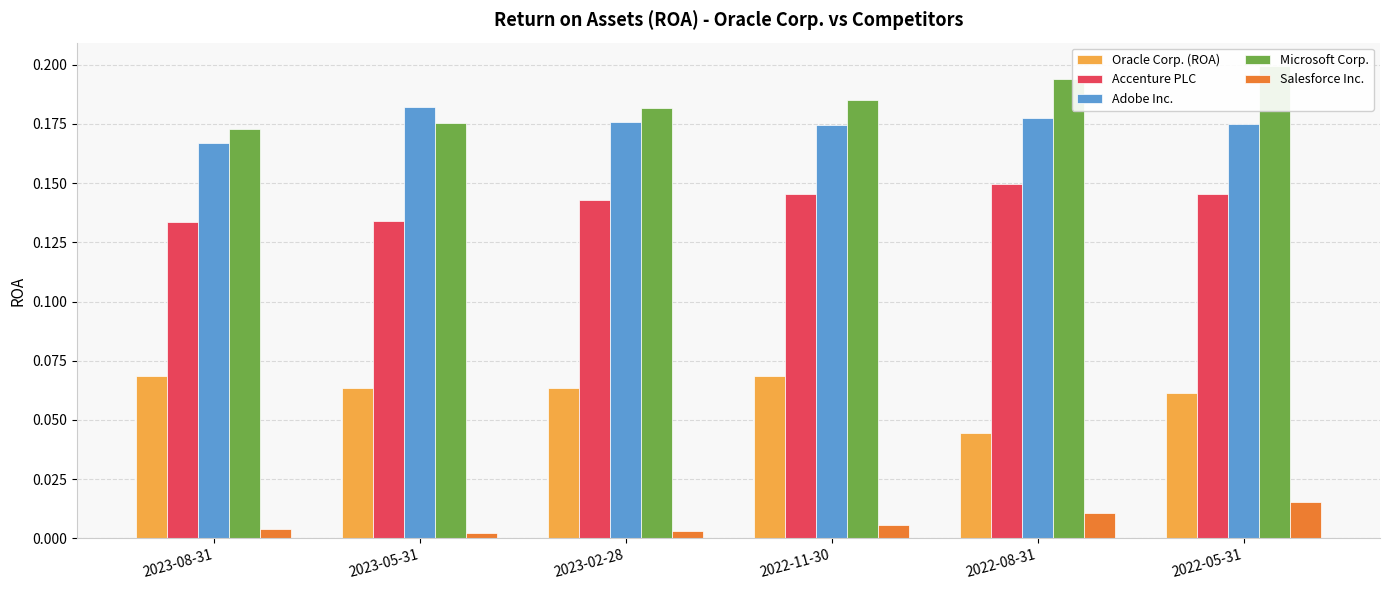

Rank the series at 2023-02-28 from highest to lowest value.

Microsoft Corp., Adobe Inc., Accenture PLC, Oracle Corp. (ROA), Salesforce Inc.